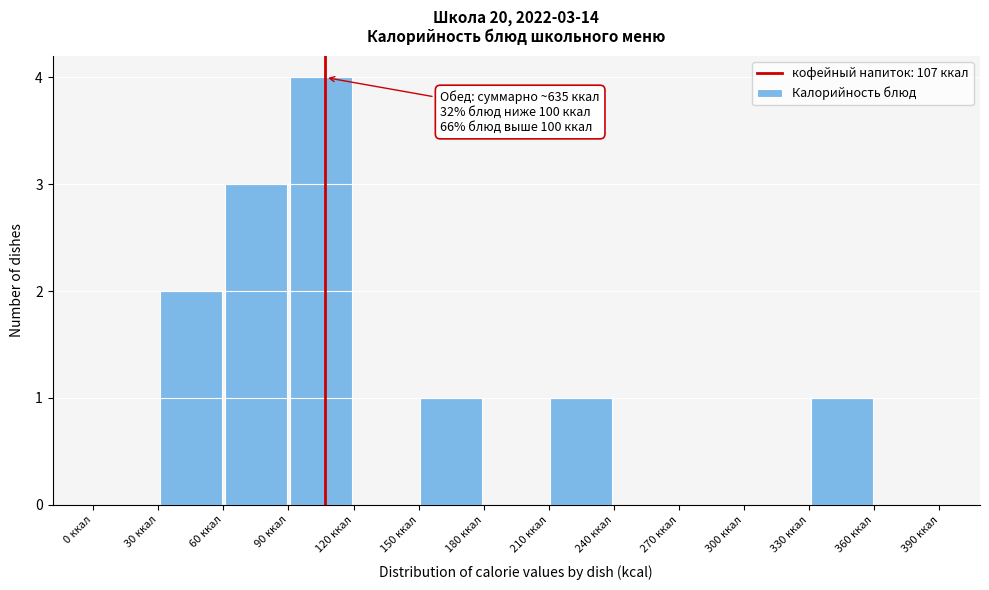

Which range on the x-axis has the tallest bar?

90 to 120